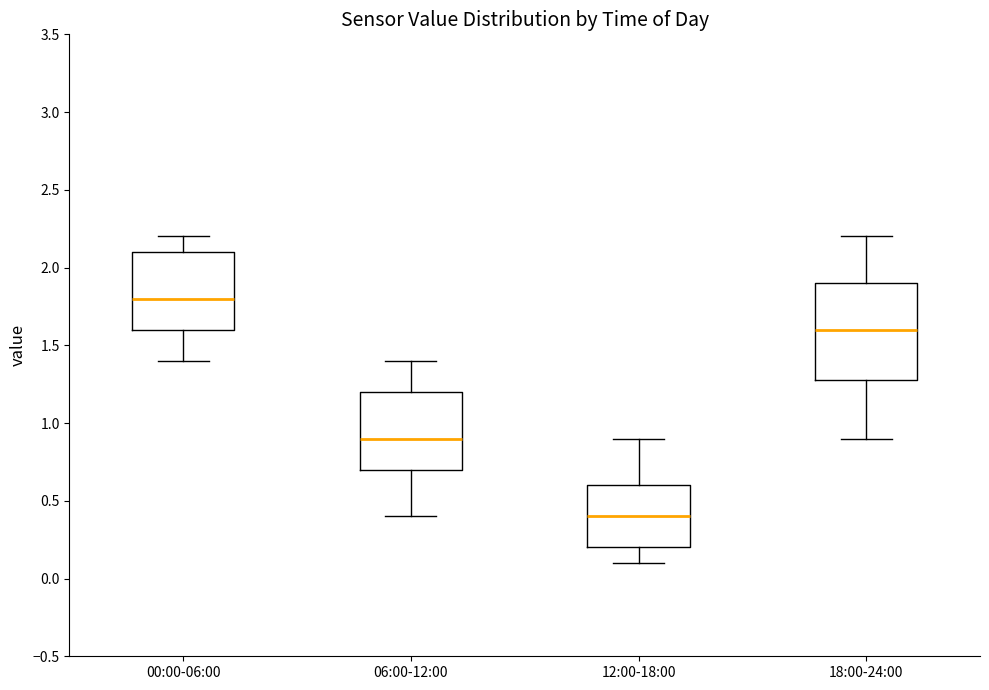

Comparing the boxes themselves (not the whiskers), which one is the tallest?

18:00-24:00